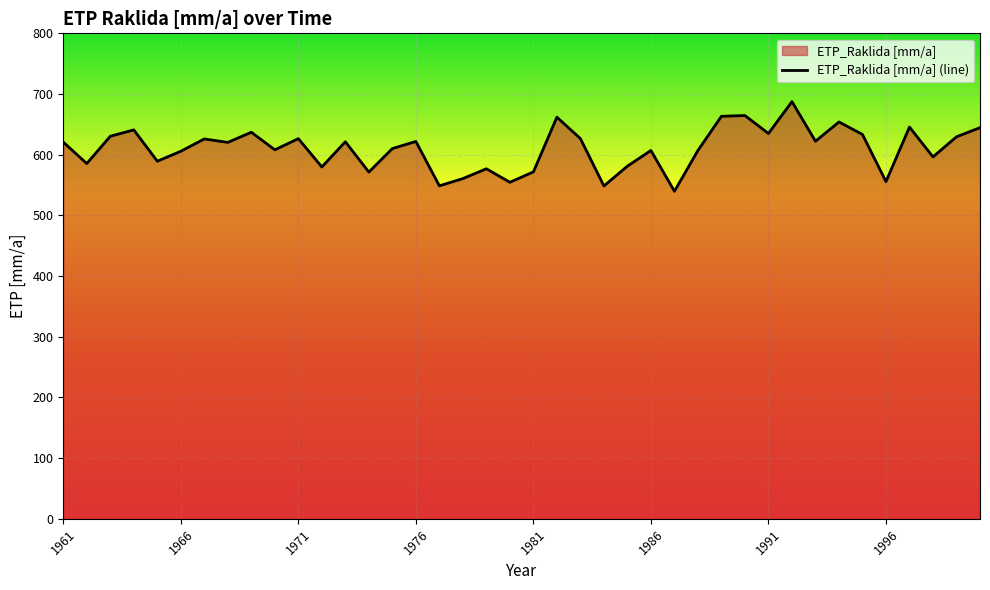

Where does the data first go above 620?

1961